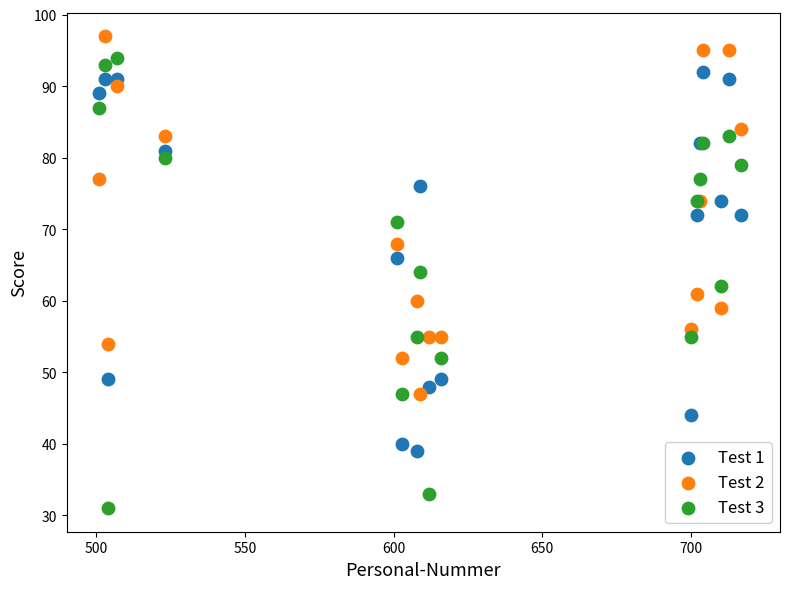

Which series has the largest Y range (max minus min)?

Test 3